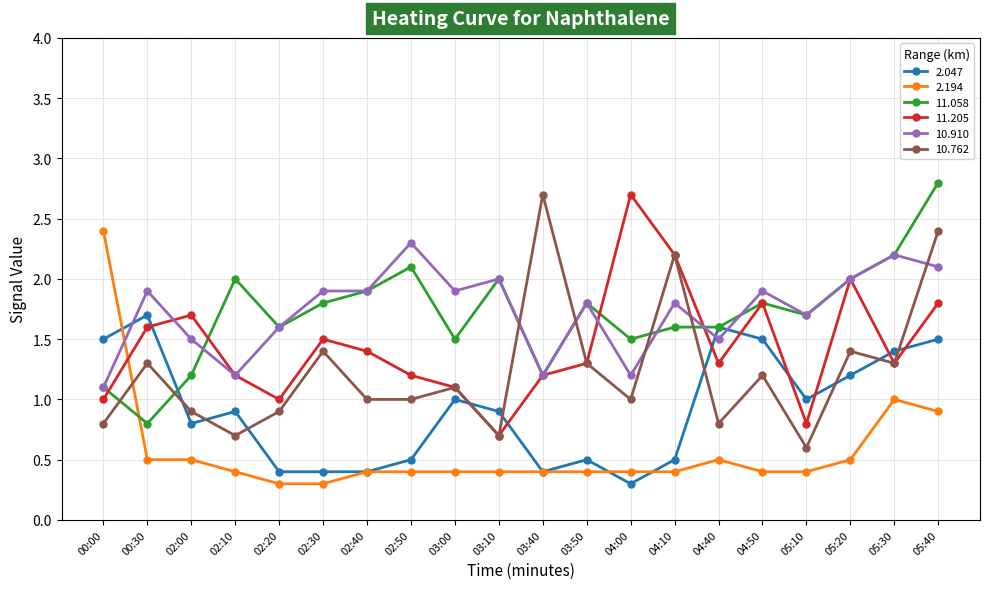

True or false: 10.762 has more than 1 interior local peaks.

True